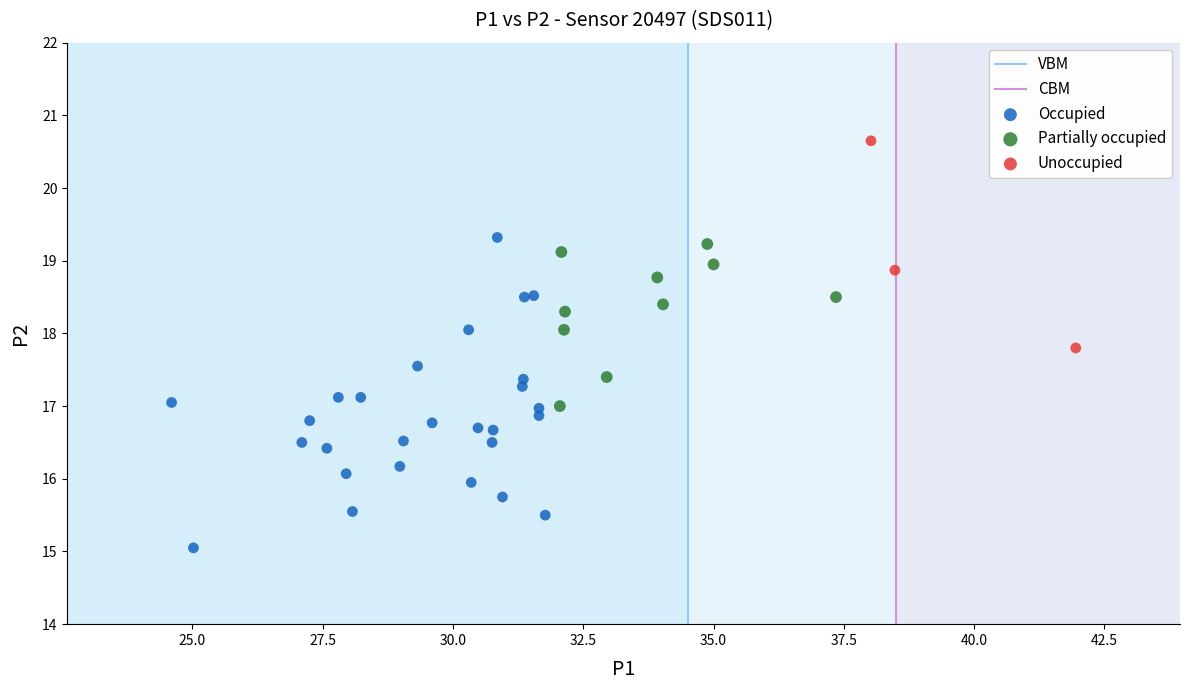

Which series has the widest spread of Y values?

Occupied